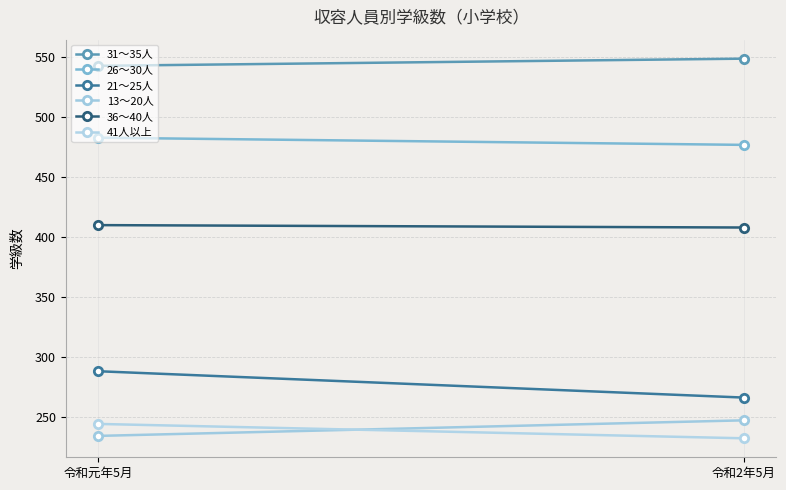

Reading left to right, extract all data points from this chart.

31～35人: 543	549
26～30人: 483	477
21～25人: 288	266
13～20人: 234	247
36～40人: 410	408
41人以上: 244	232